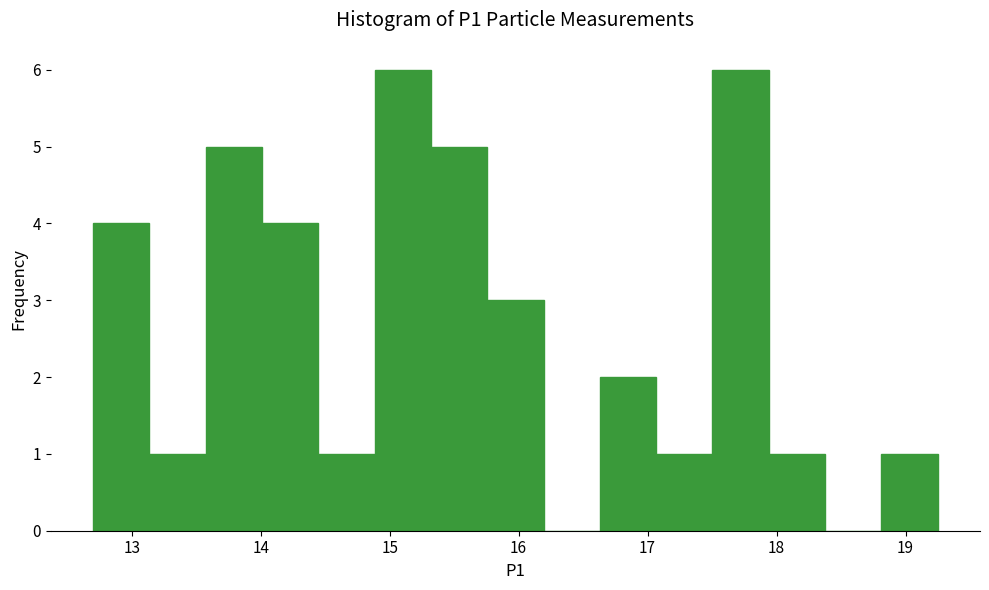

Reading left to right, list every bar in this chart as the range it spans on the x-axis followed by its height. Neither the bar edges nor the heights are printed on the chart, so give them approximately, as read against the axes.

12.7 to 13.1: 4
13.1 to 13.6: 1
13.6 to 14.0: 5
14.0 to 14.4: 4
14.4 to 14.9: 1
14.9 to 15.3: 6
15.3 to 15.8: 5
15.8 to 16.2: 3
16.2 to 16.6: 0
16.6 to 17.1: 2
17.1 to 17.5: 1
17.5 to 17.9: 6
17.9 to 18.4: 1
18.4 to 18.8: 0
18.8 to 19.3: 1